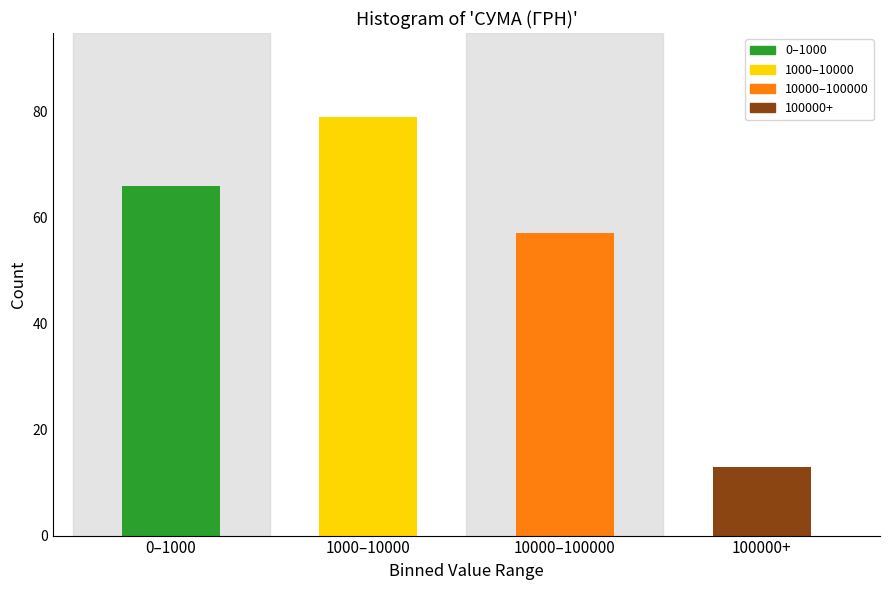

Reading left to right, extract all data points from this chart.

66	79	57	13